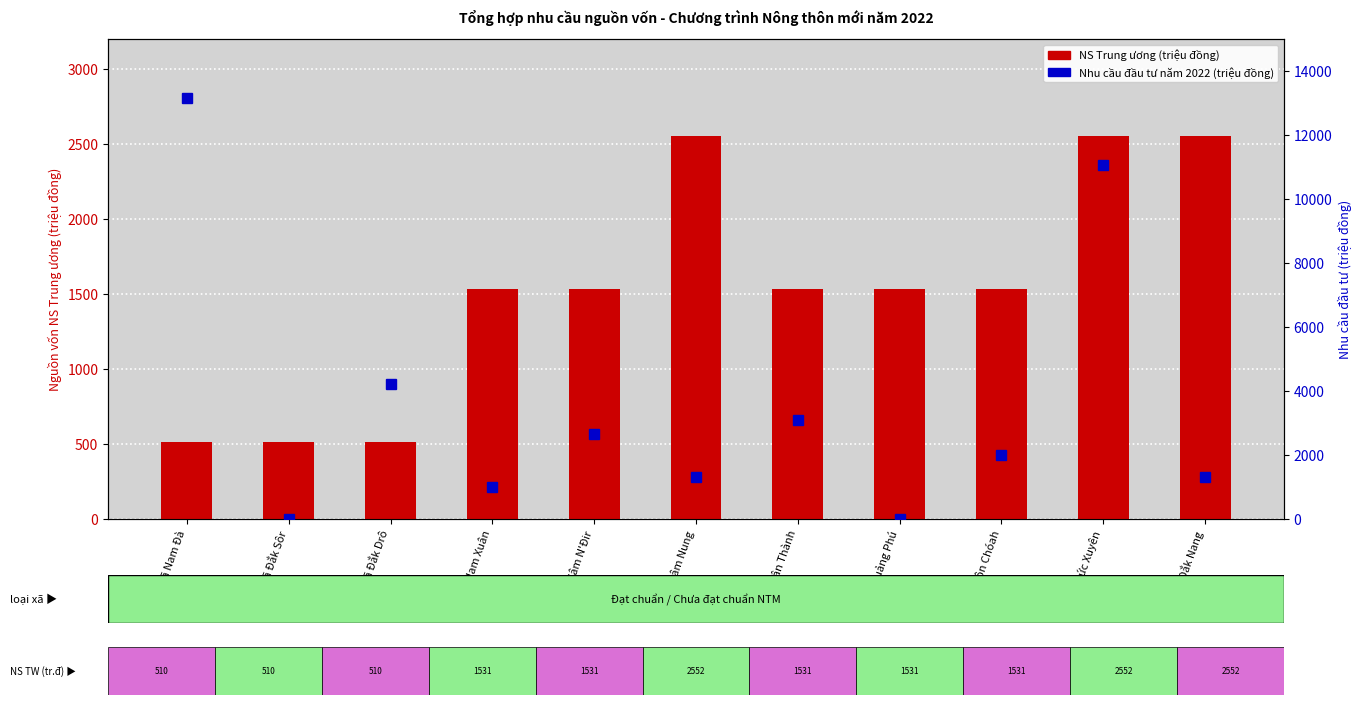

Where is Nhu cầu đầu tư năm 2022 (triệu đồng) nearest to the value 6577?

Xã Đắk Drô